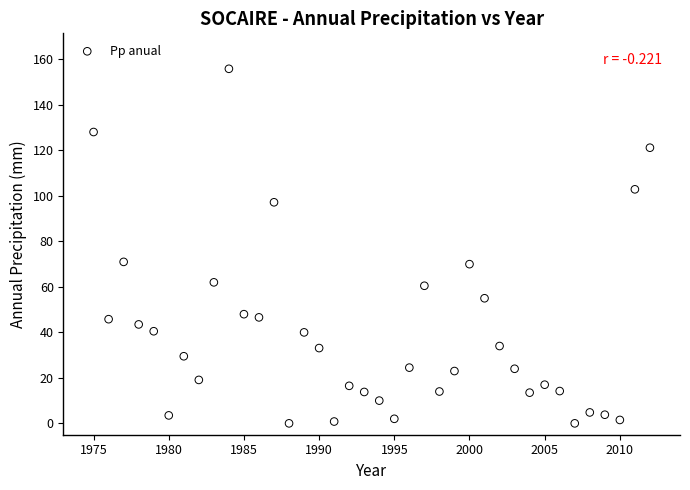

What is the range of X values (max minus min)?

37.0